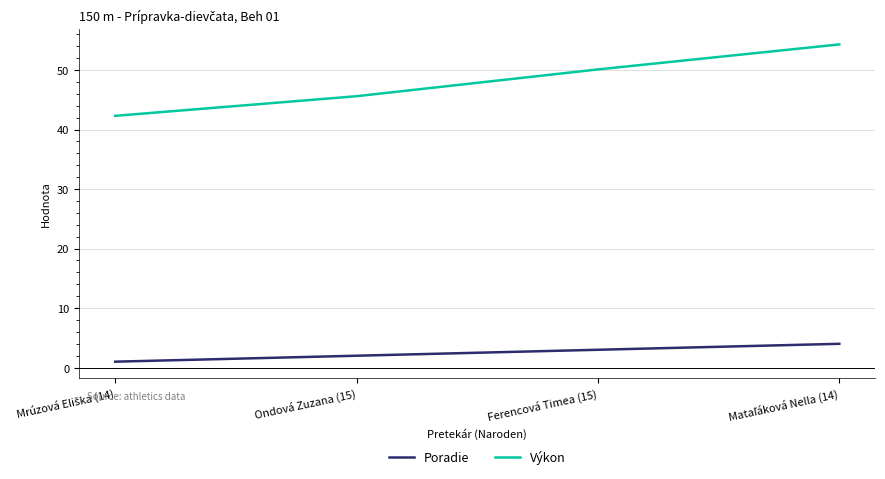

At how many categories does at least one series exceed 23?

4